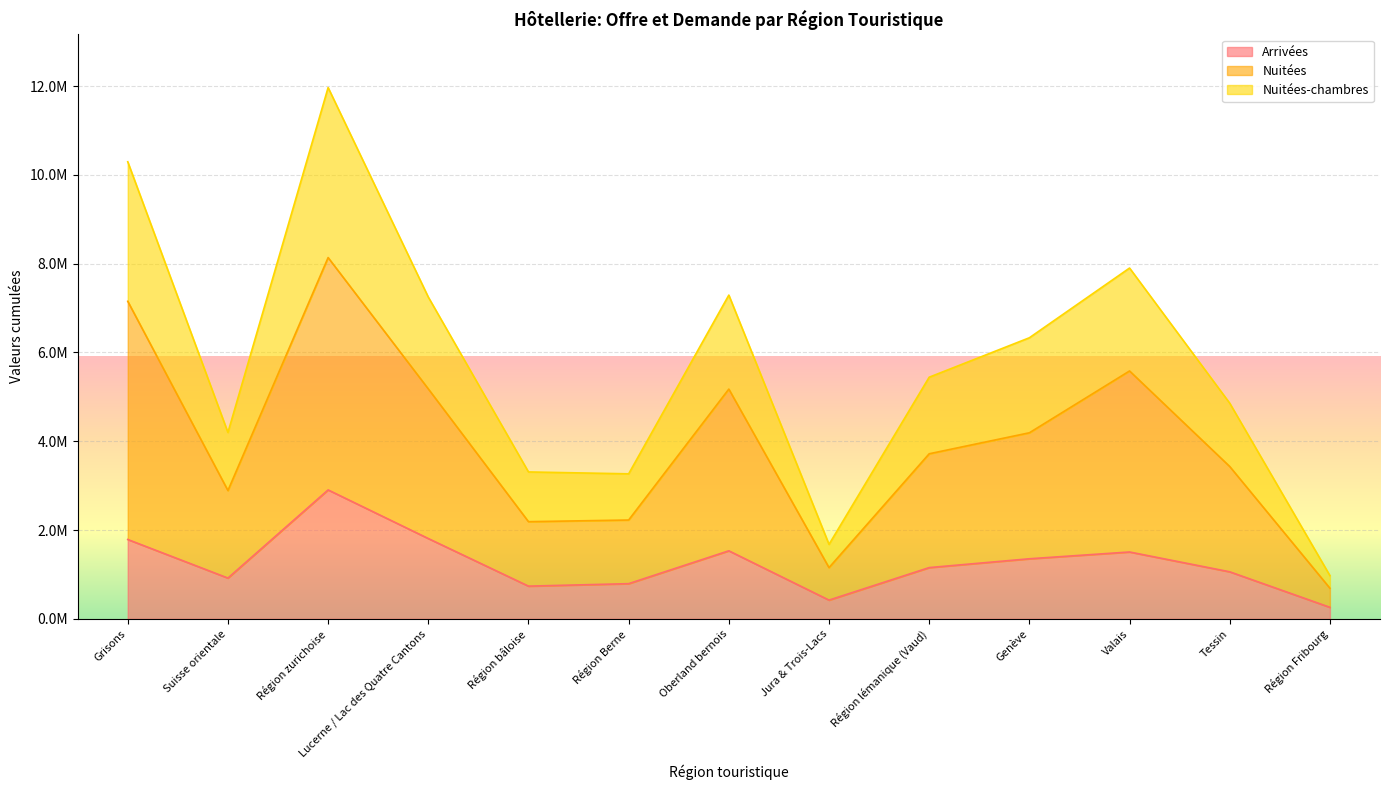

List the labels in order of Nuitées-chambres value, largest first.

Région zurichoise, Grisons, Valais, Oberland bernois, Lucerne / Lac des Quatre Cantons, Genève, Région lémanique (Vaud), Tessin, Suisse orientale, Région bâloise, Région Berne, Jura & Trois-Lacs, Région Fribourg